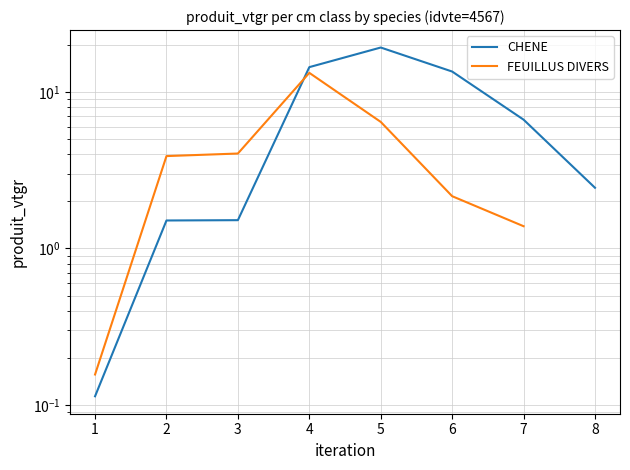

Between 5 and 6, which series saw the biggest shift?

CHENE